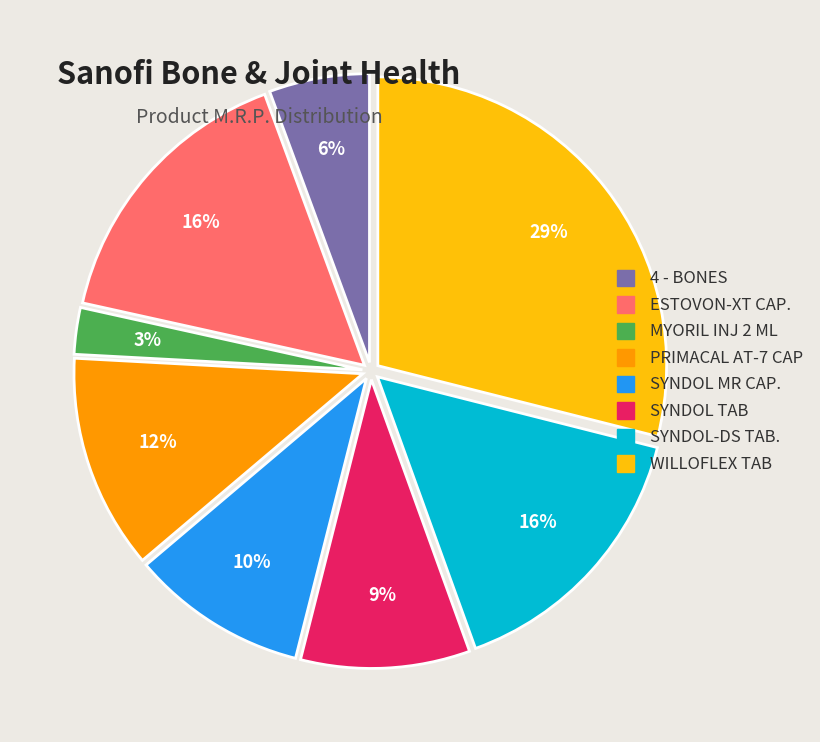

To the nearest percent, what is the difference between the largest and smallest slice percentages?

26%